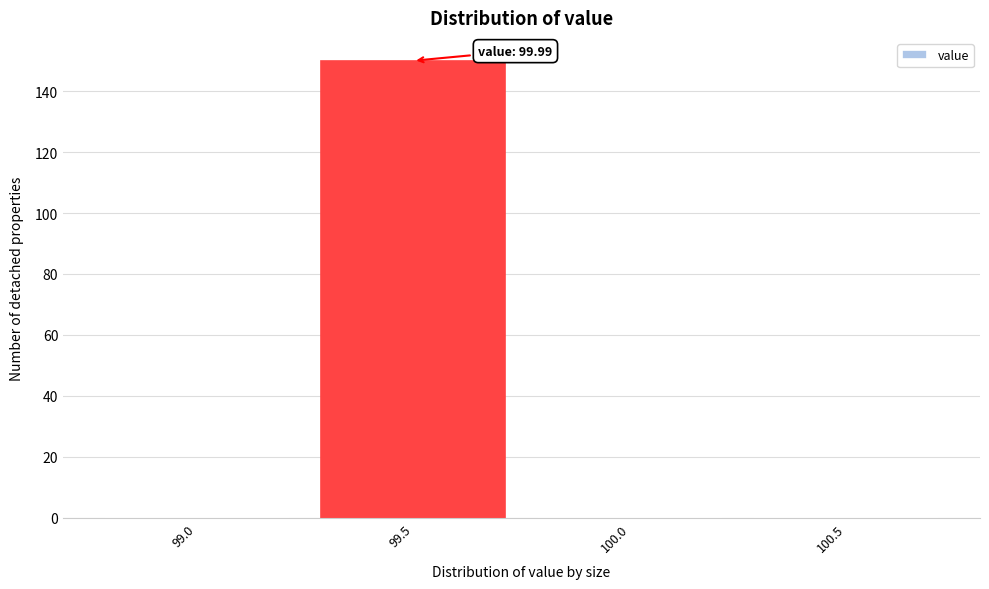

Reading left to right, transcribe all the data shown in this chart.

99.0=0	99.5=150	100.0=0	100.5=0